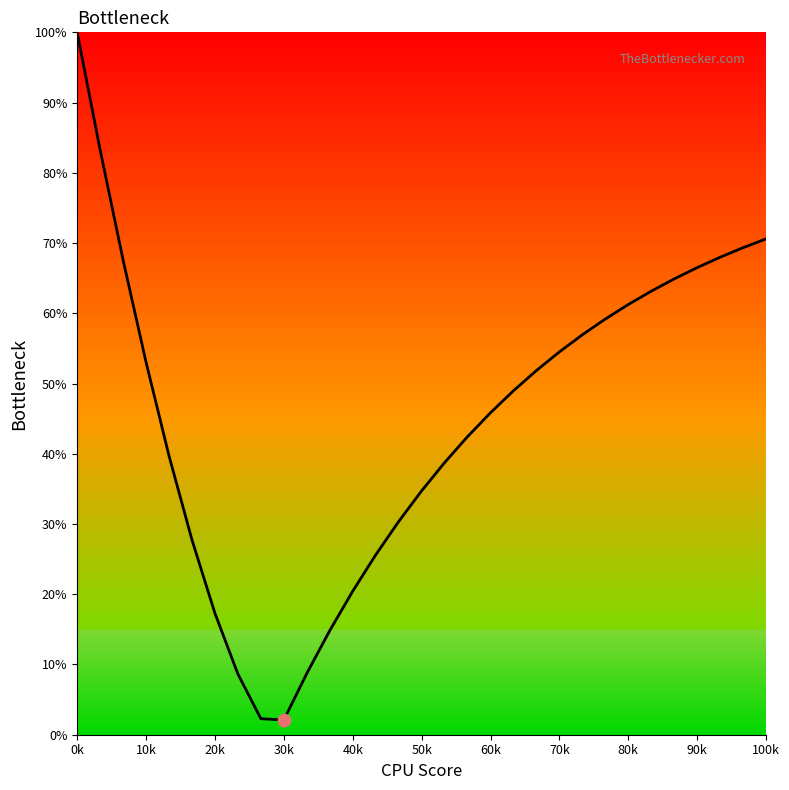

What is the difference between the maximum and minimum values?

97.9